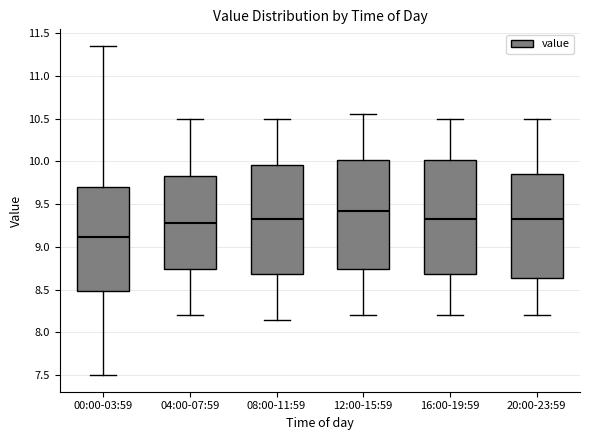

Which box is the tallest, from its lower edge to its upper edge?

16:00-19:59